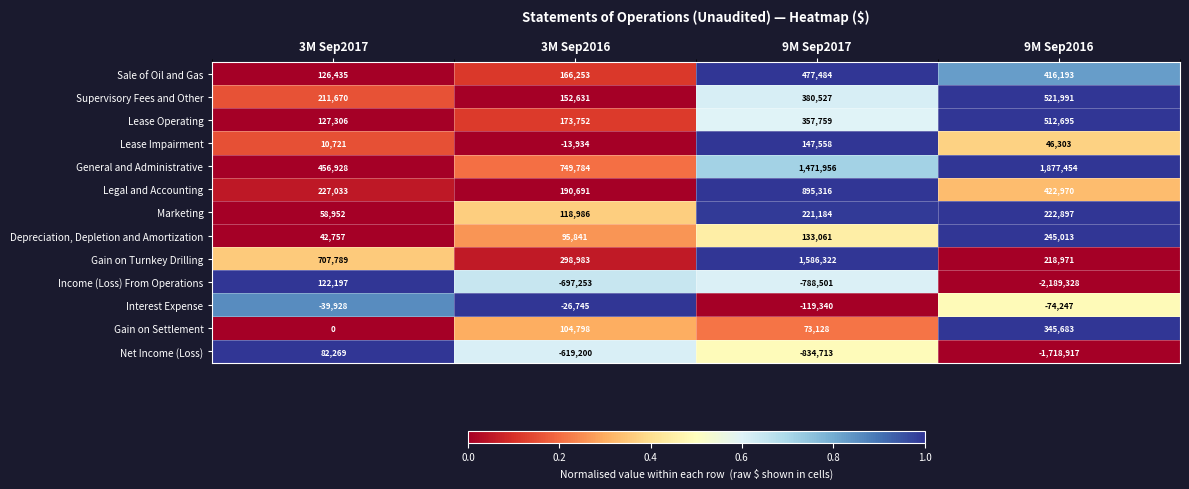

What is the total value across all series at 3M Sep2017?

2134129